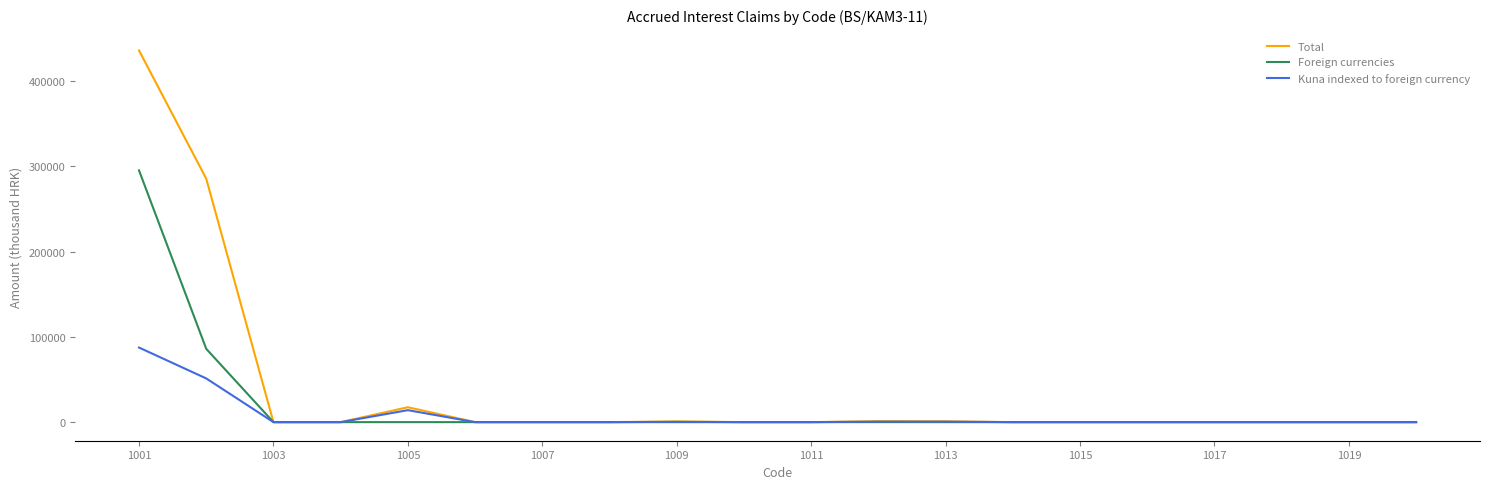

What is the maximum value shown in the chart?

436110